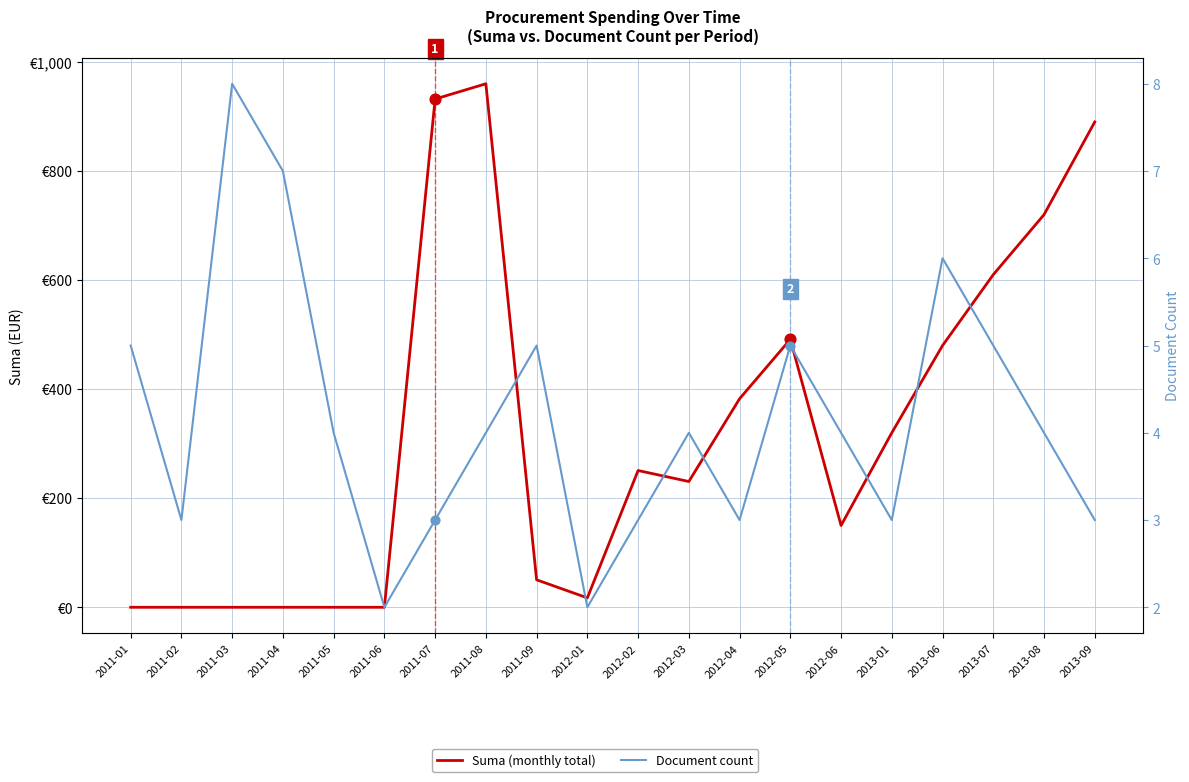

Which series reaches the minimum Y coordinate?

Suma (monthly total)